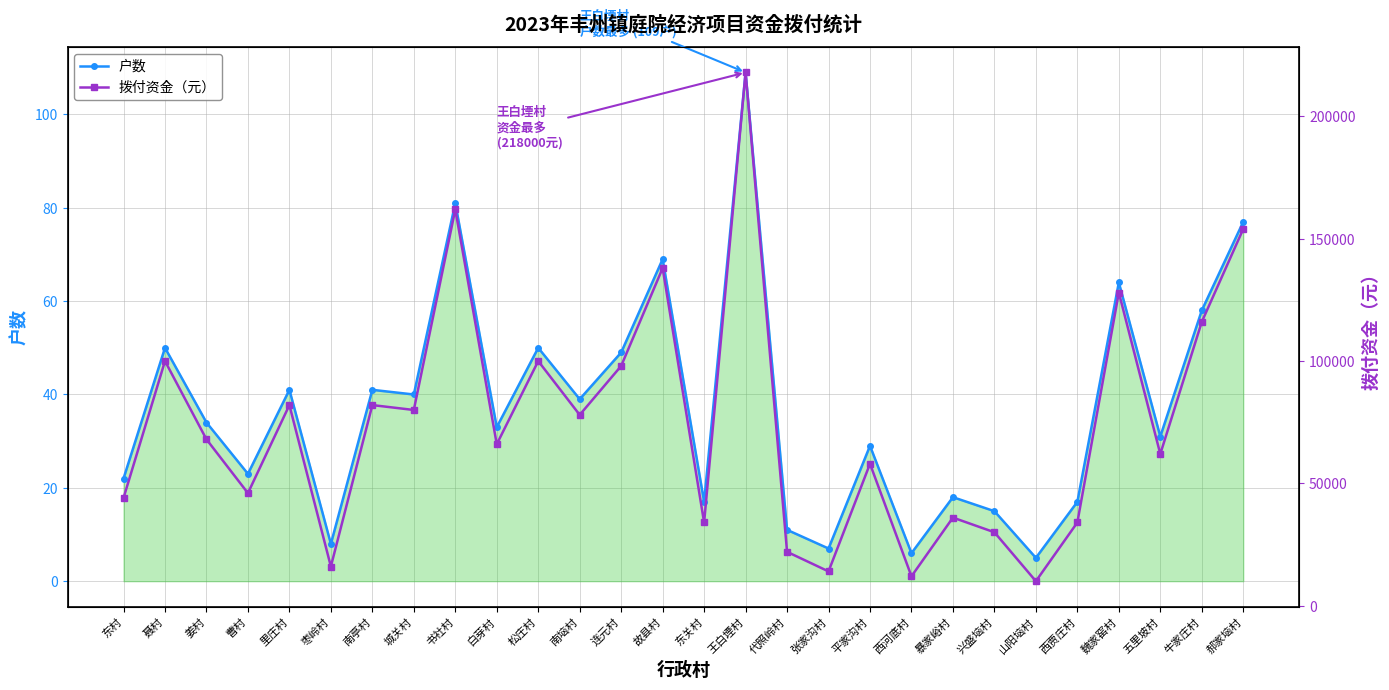

What is the total value across all series at 枣岭村?

16008